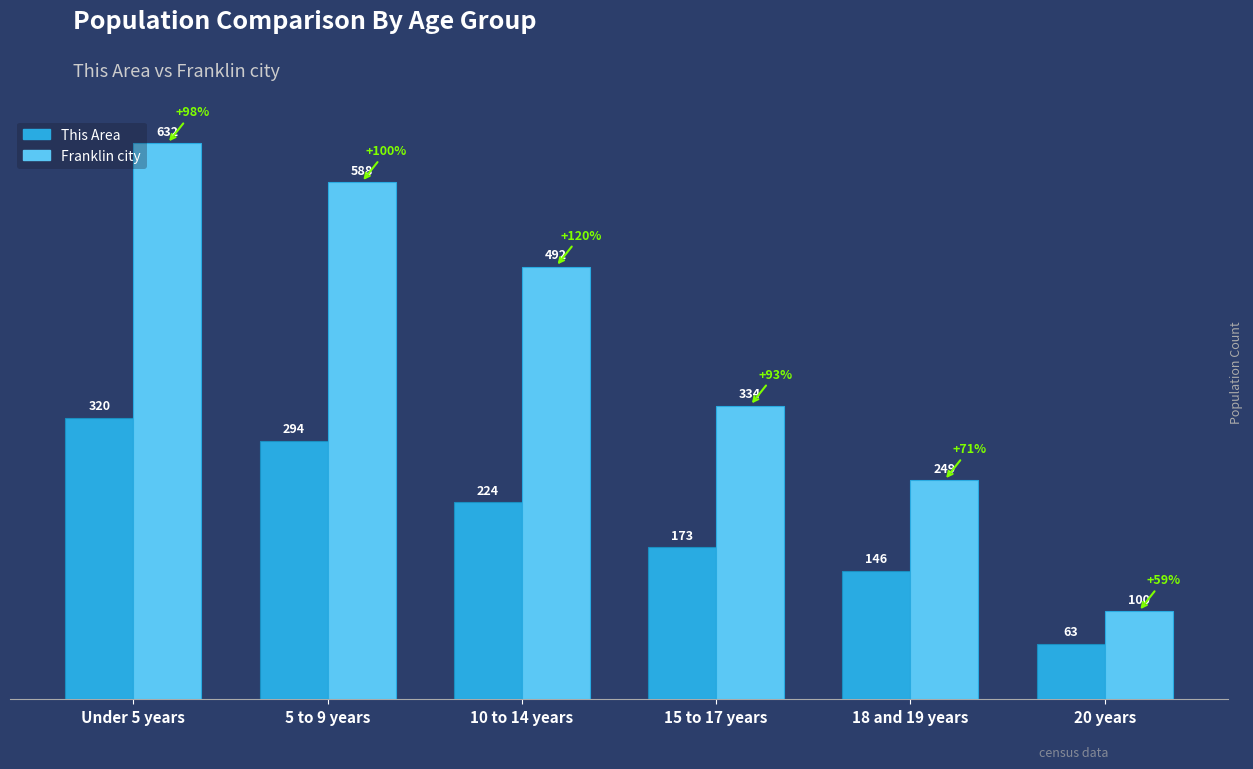

What position from the left is 18 and 19 years?

5